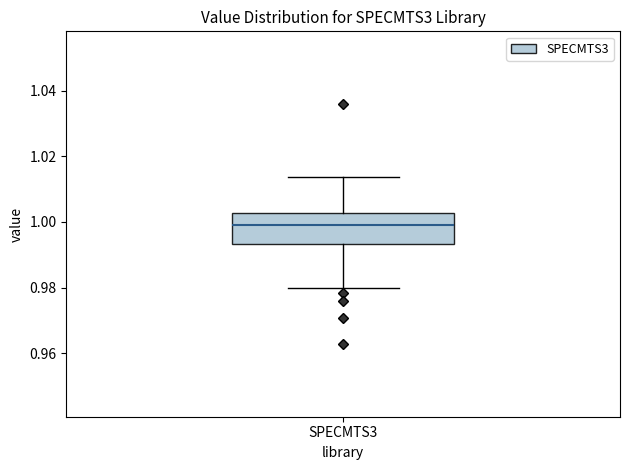

Where does the upper whisker of the box for SPECMTS3 end on the y-axis? The values are not printed on the chart, so give them approximately, as read against the axis.

1.014